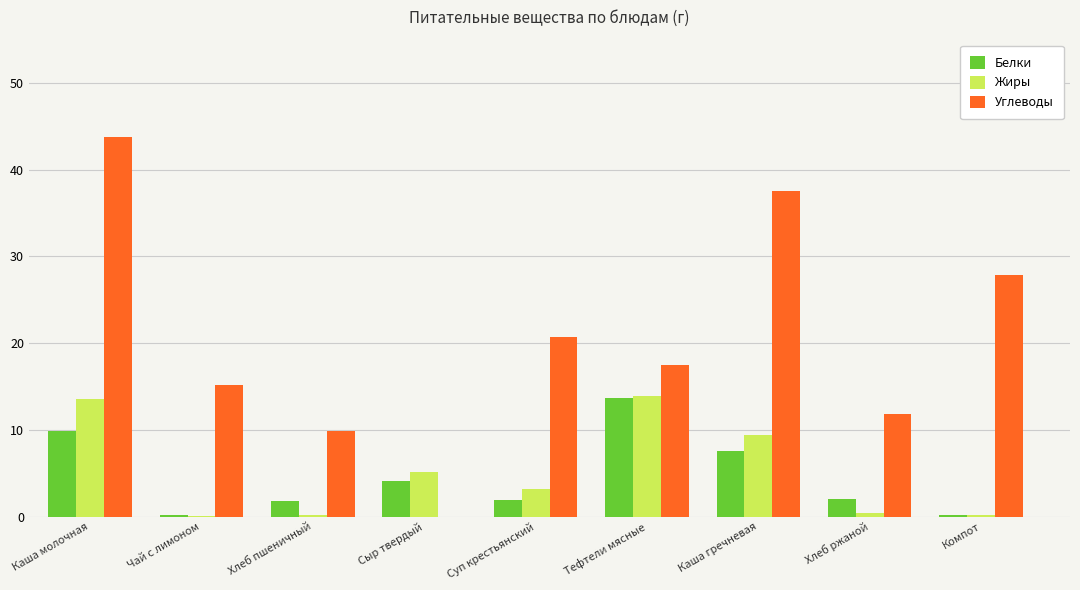

How many values in Углеводы are above zero?

8